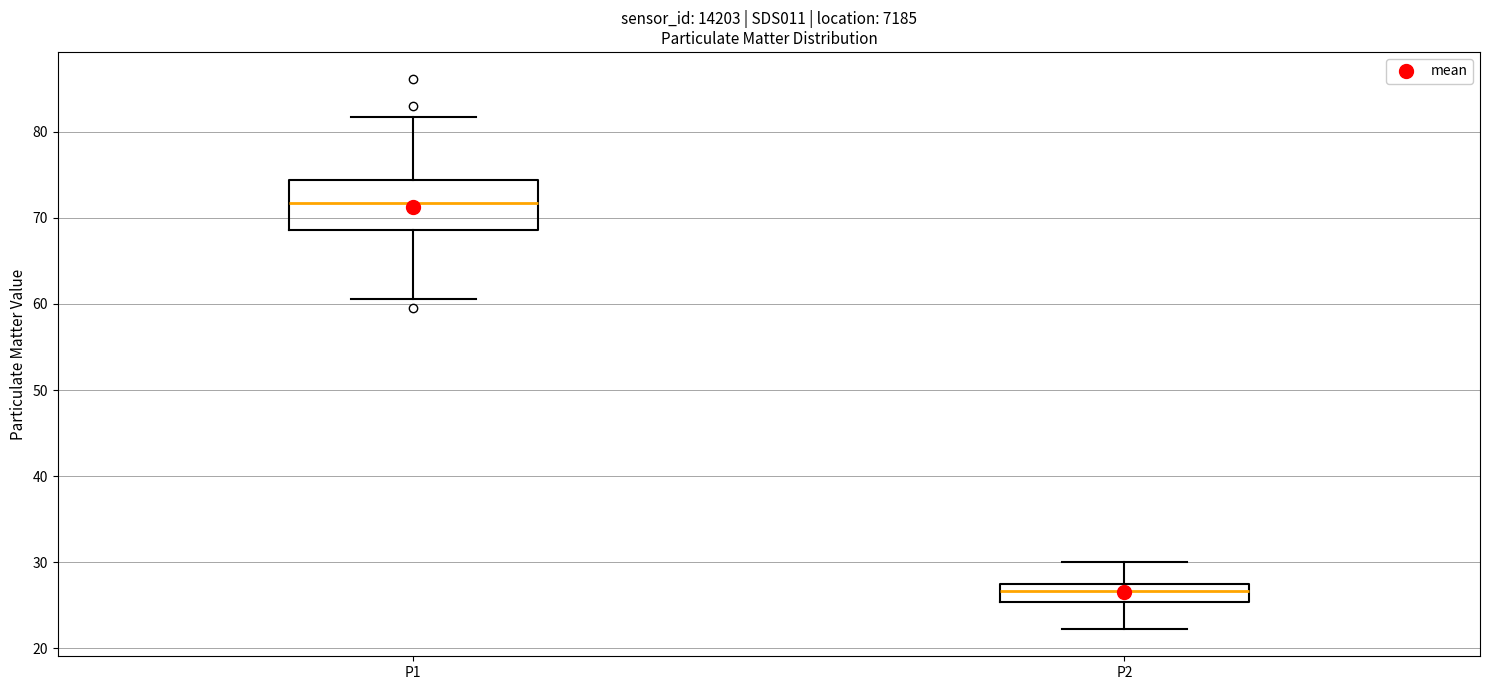

Comparing the boxes themselves (not the whiskers), which one is the tallest?

P1